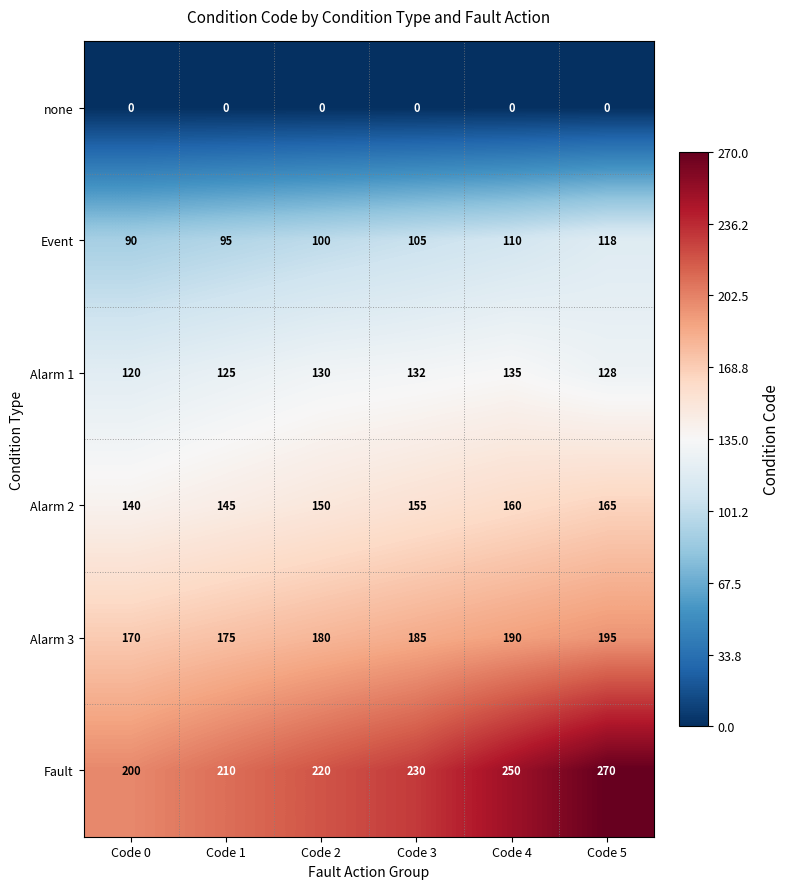

Where is Alarm 3 nearest to the value 182?

Code 2